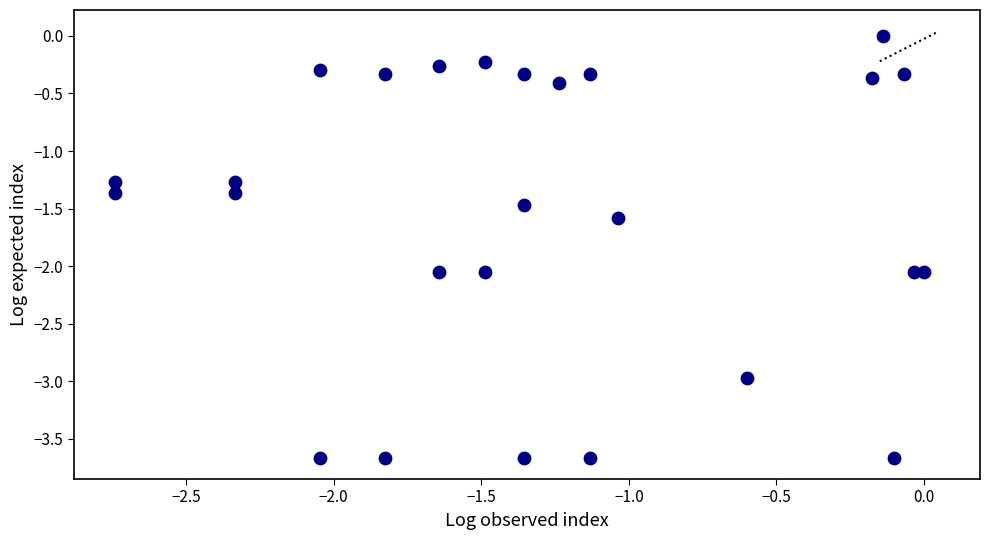

What is the range of Y values (max minus min)?

3.7